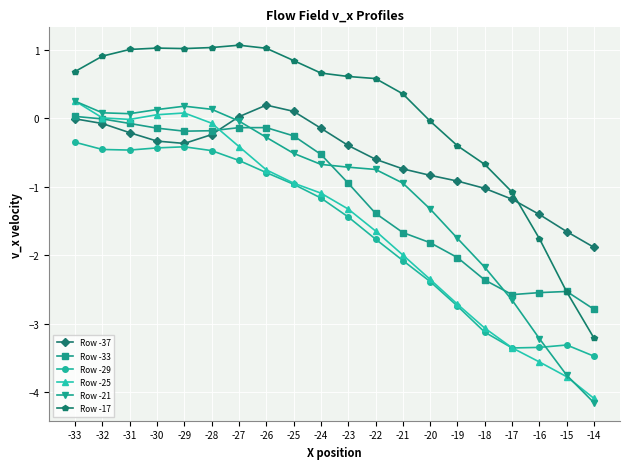

Is the value of Row -33 at -31 greater than the value of Row -37 at -28?

Yes